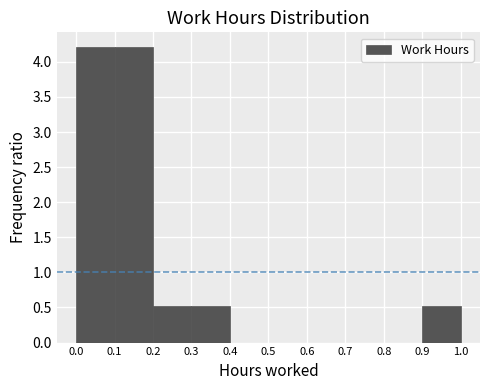

Reading left to right, list every bar in this chart as the range it spans on the x-axis followed by its height. The values are not printed on the chart, so give them approximately, as read against the axis.

0.0 to 0.1: 4.20
0.1 to 0.2: 4.20
0.2 to 0.3: 0.55
0.3 to 0.4: 0.55
0.4 to 0.5: 0
0.5 to 0.6: 0
0.6 to 0.7: 0
0.7 to 0.8: 0
0.8 to 0.9: 0
0.9 to 1.0: 0.55